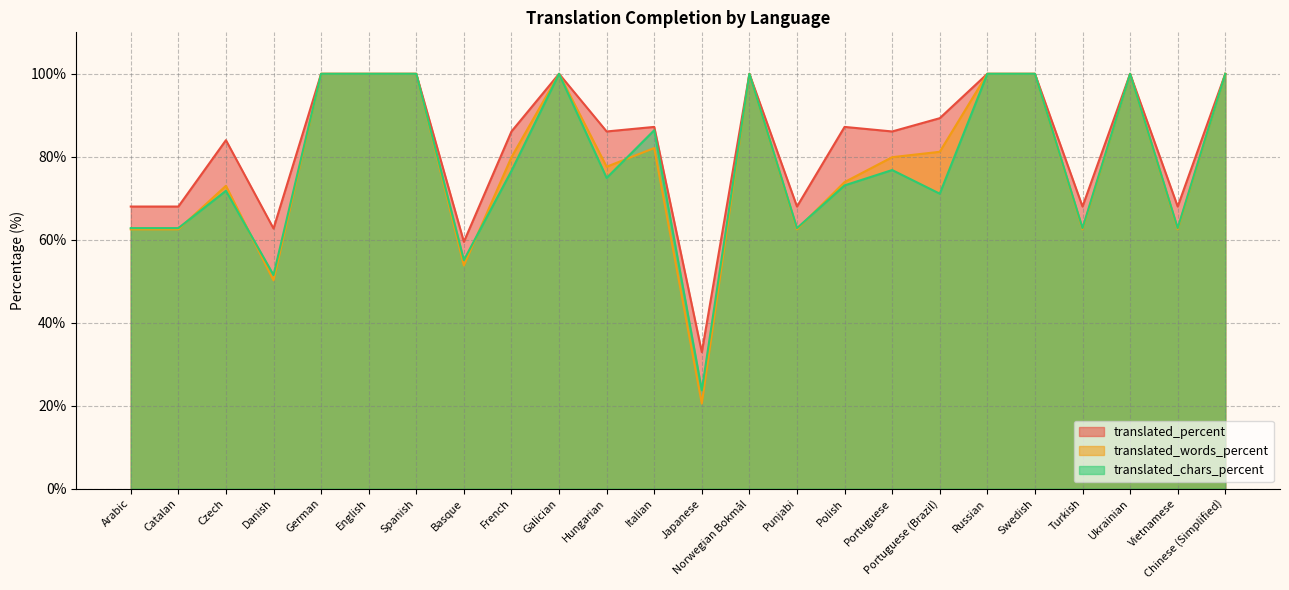

Does the chart display data point markers on the line(s)?

No